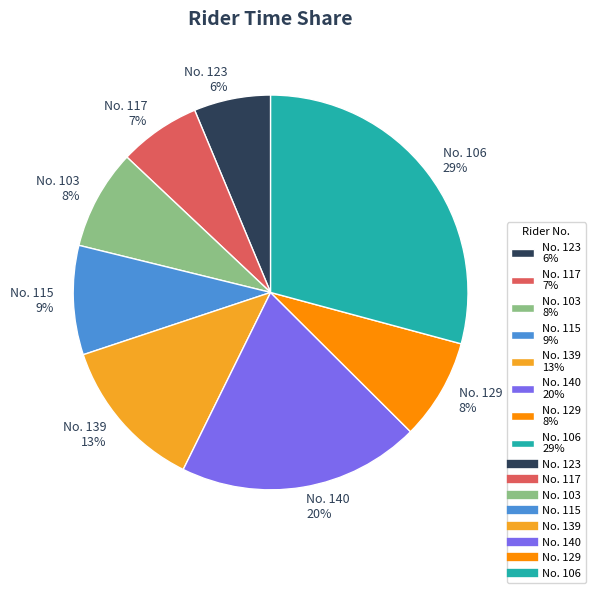

How many slices are in this pie chart?

8